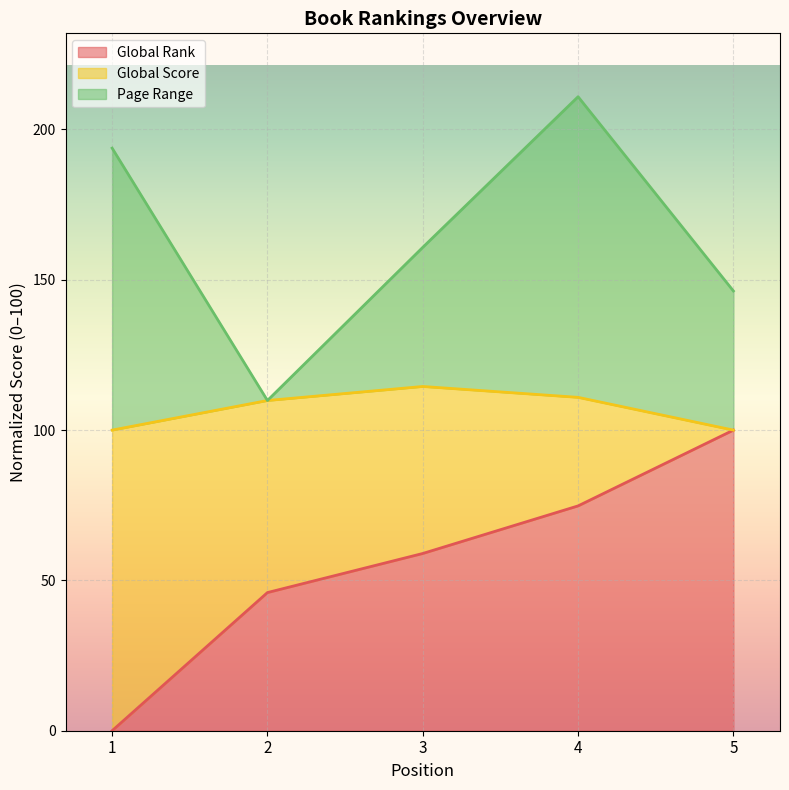

Which category has the highest value in the Global Rank series?

5